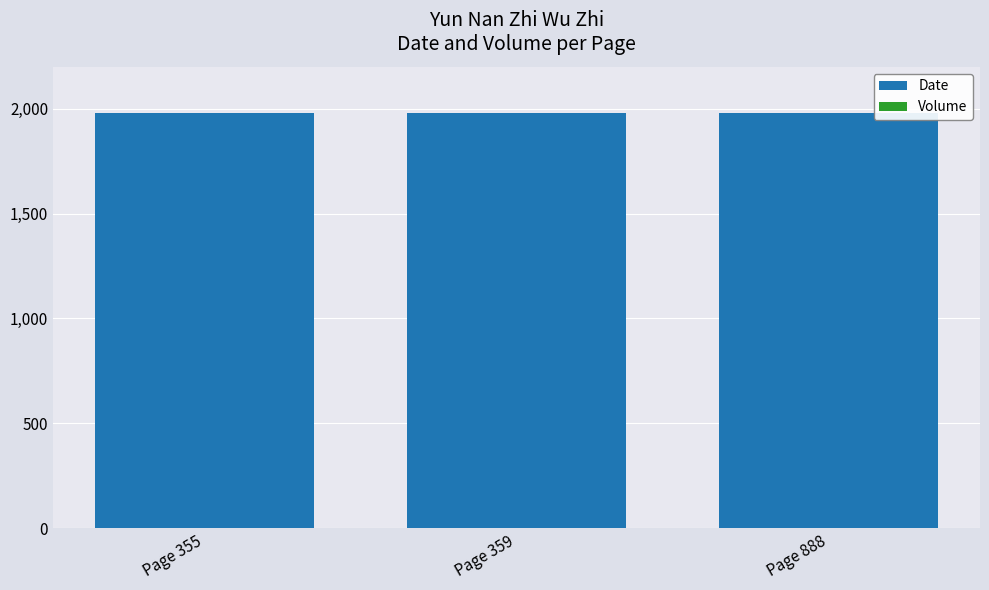

True or false: Date has a value of 443 at Page 359.

False